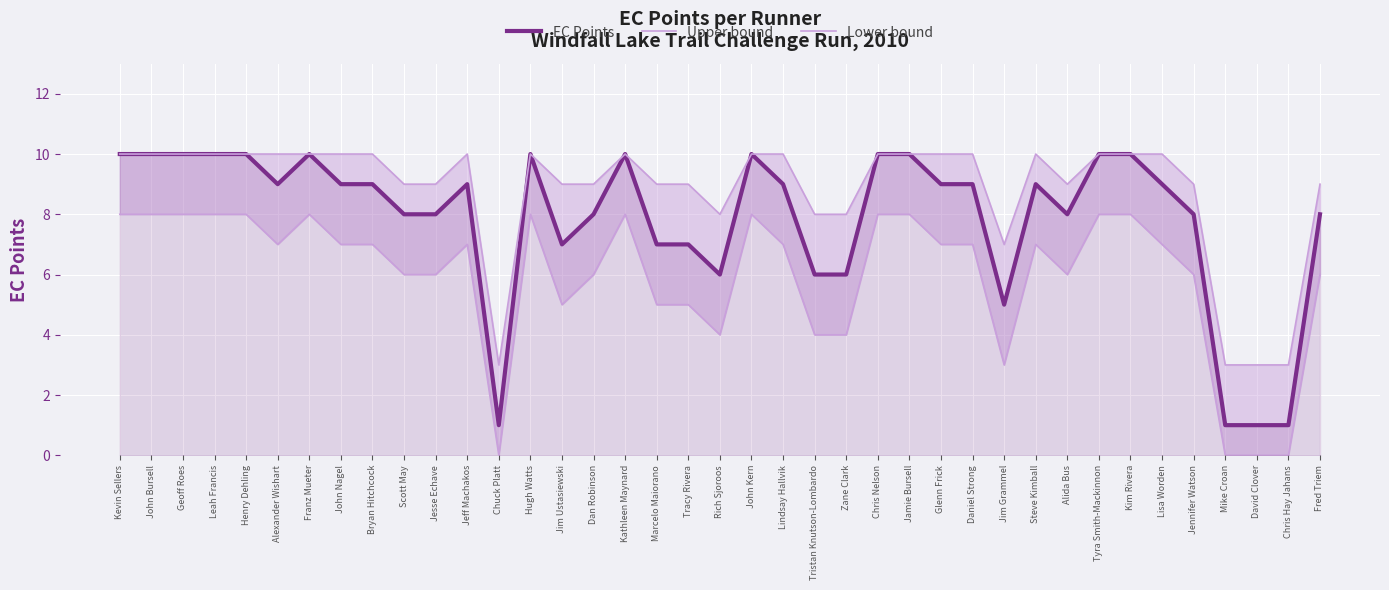

Between Marcelo Maiorano and John Kern, which is larger?

John Kern